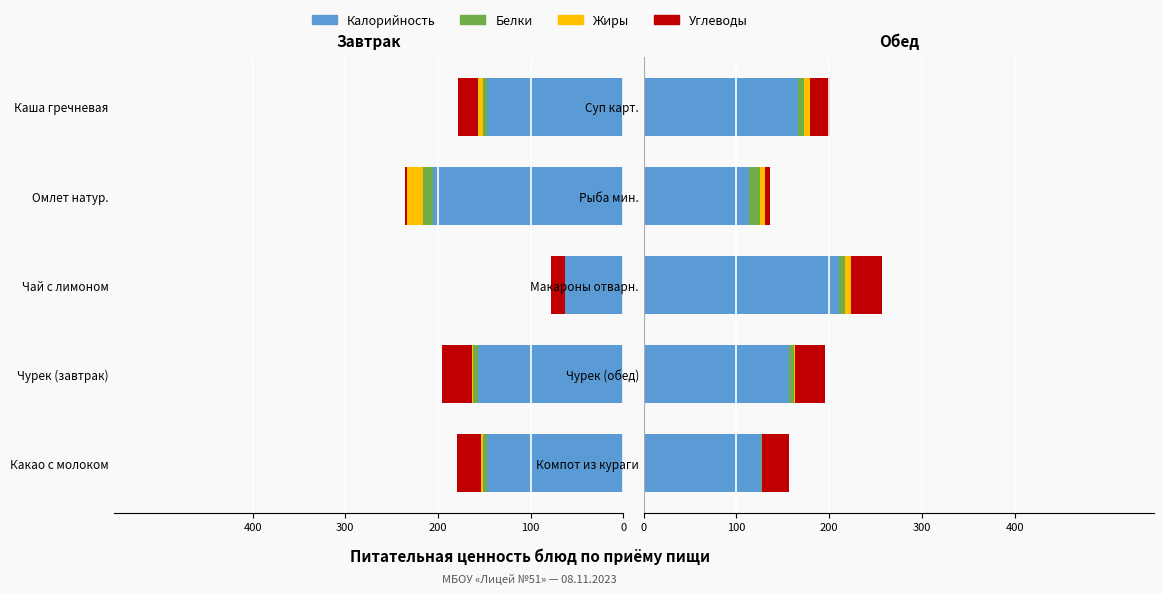

The Белки series shows 19 at Рыба мин.. True or false?

False